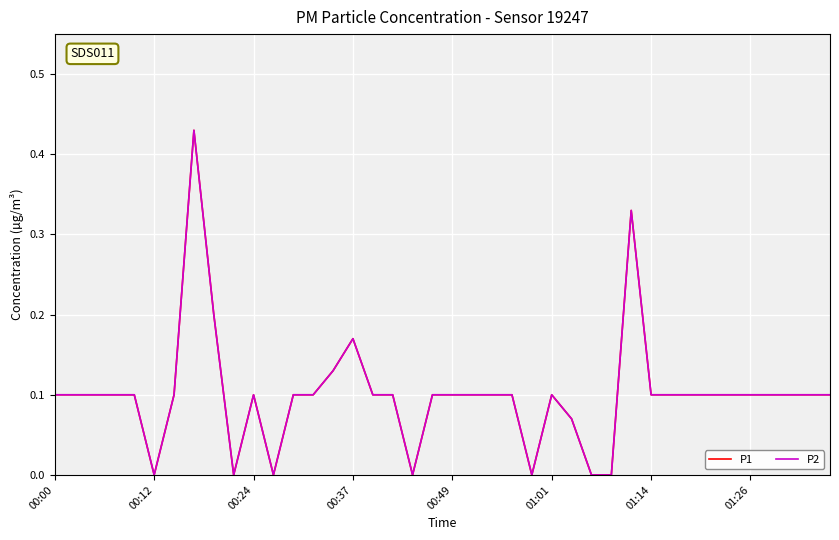

Does the chart have visible grid lines?

Yes